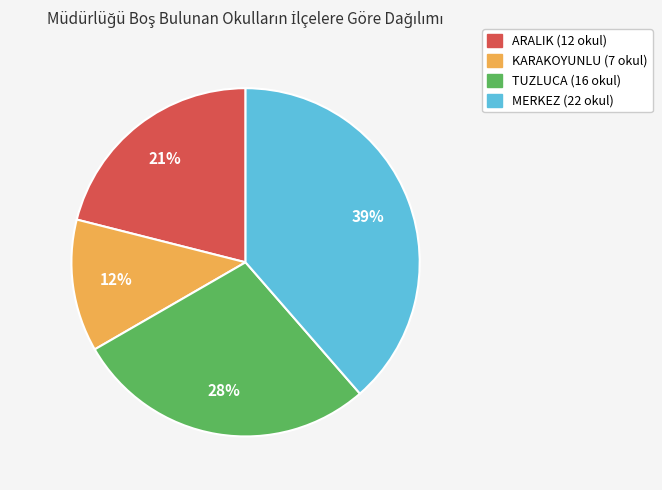

Which has a higher value, TUZLUCA or ARALIK?

TUZLUCA